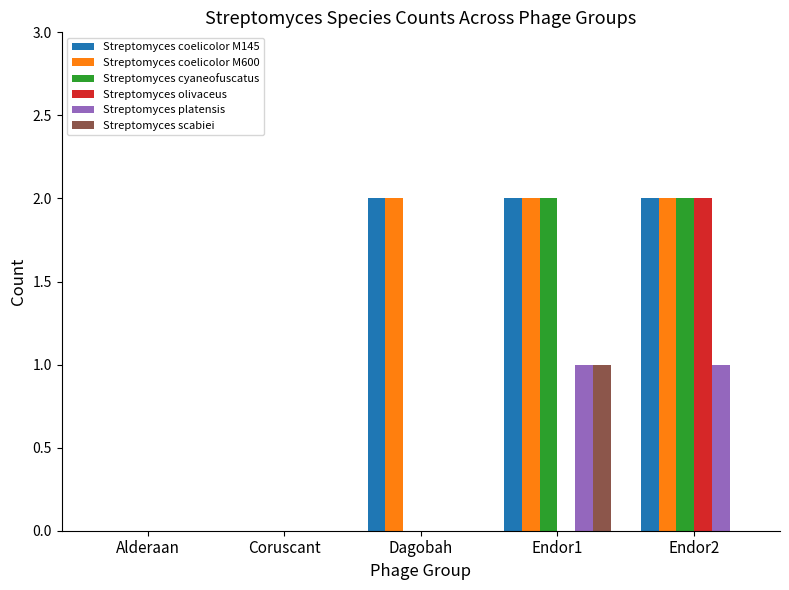

Reading right to left, what are all the values shown in this chart?

Streptomyces coelicolor M145: 2	2	2	0	0
Streptomyces coelicolor M600: 2	2	2	0	0
Streptomyces cyaneofuscatus: 2	2	0	0	0
Streptomyces olivaceus: 2	0	0	0	0
Streptomyces platensis: 1	1	0	0	0
Streptomyces scabiei: 0	1	0	0	0